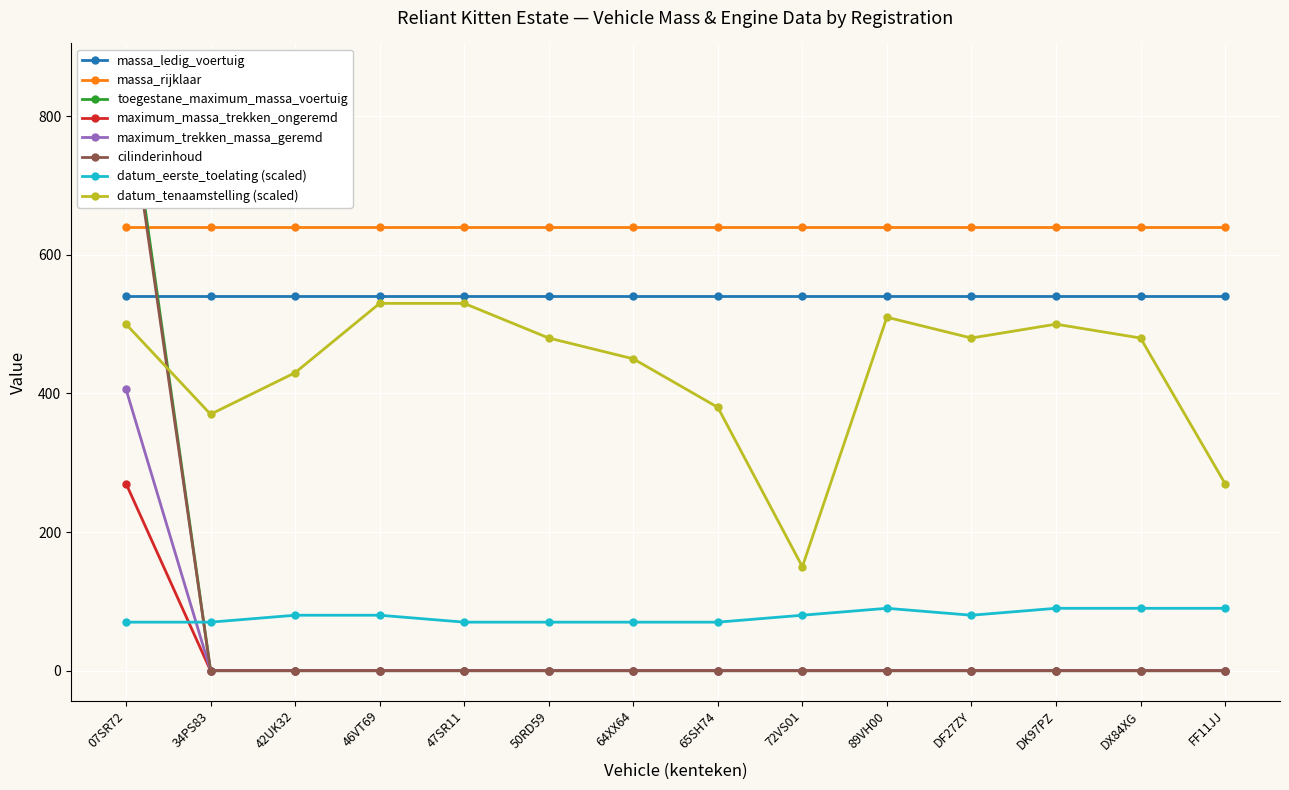

True or false: maximum_massa_trekken_ongeremd and massa_ledig_voertuig cross at least once.

False